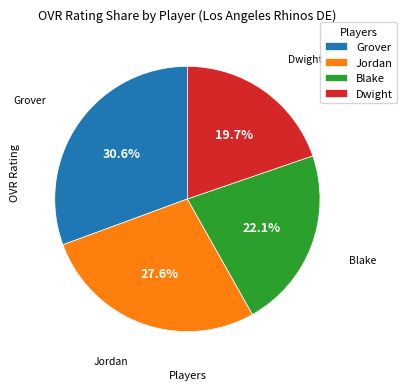

Which has a higher value, Grover or Jordan?

Grover